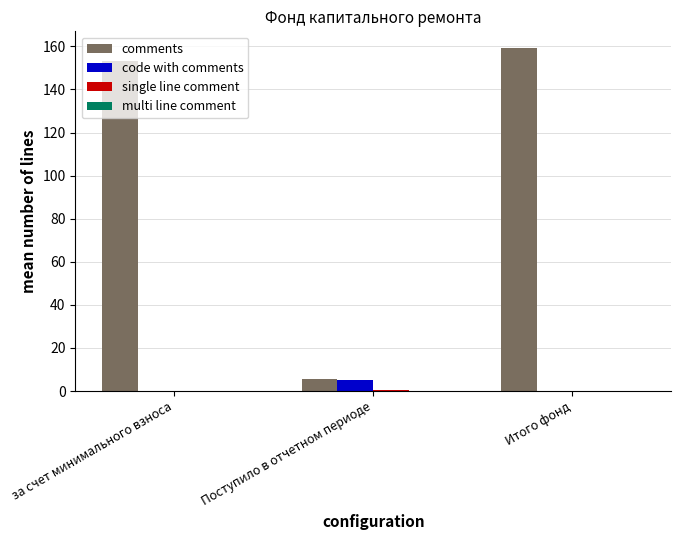

Does the chart contain stacked bars?

No